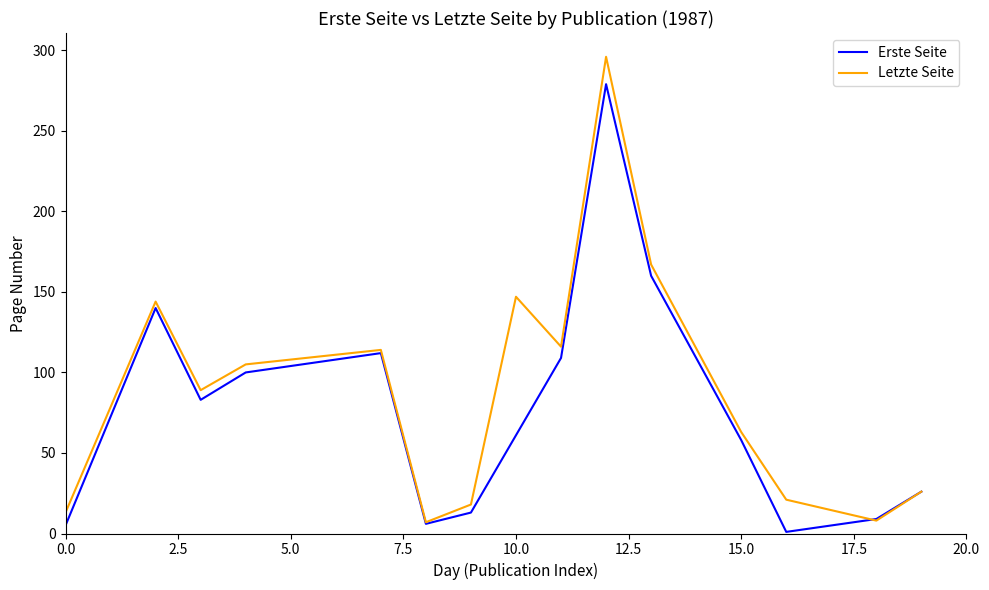

Which series has the largest range (max minus min)?

Letzte Seite